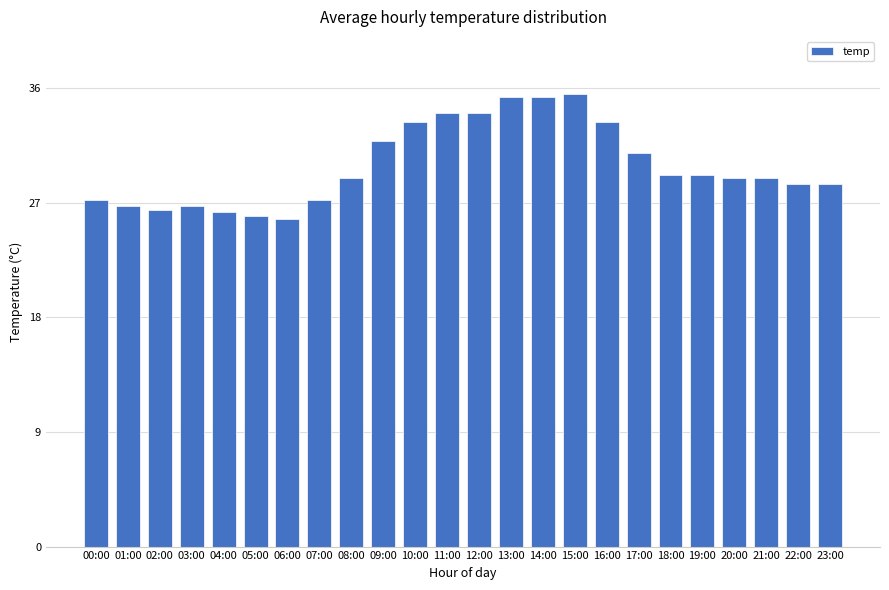

Is it true that the value at 08:00 is 28.9?

True